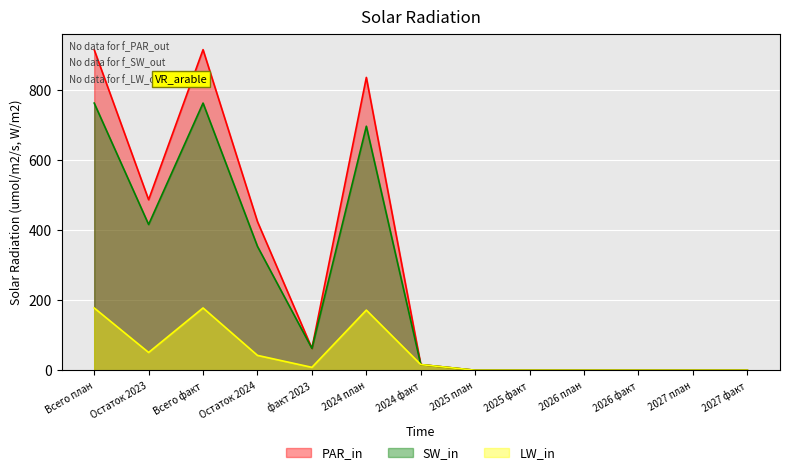

List the series in order of their overall mean, lowest first.

LW_in, SW_in, PAR_in